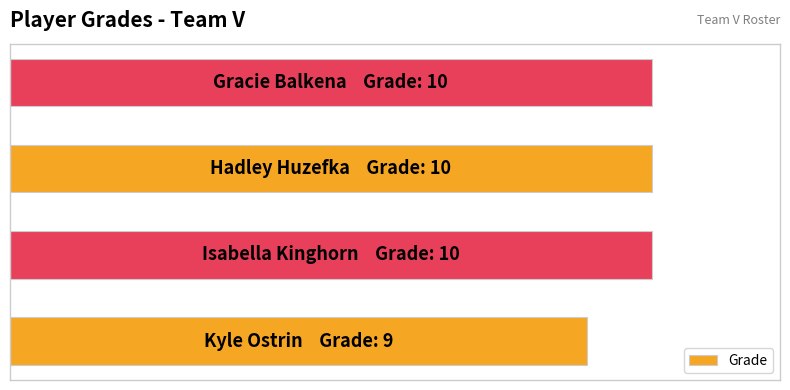

Are the bars horizontal?

Yes